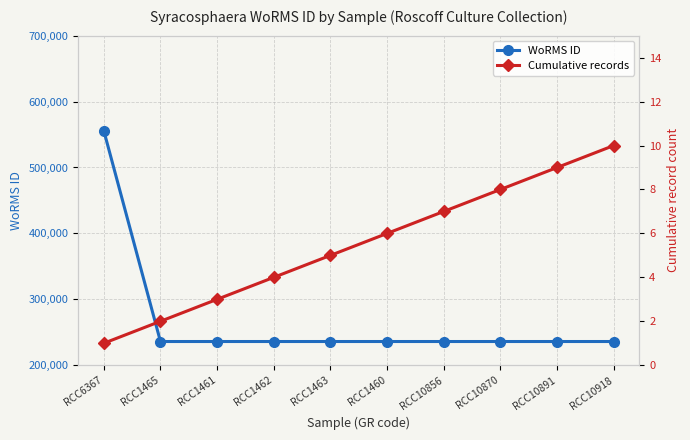

What is the label of the 5th point from the right?

RCC1460